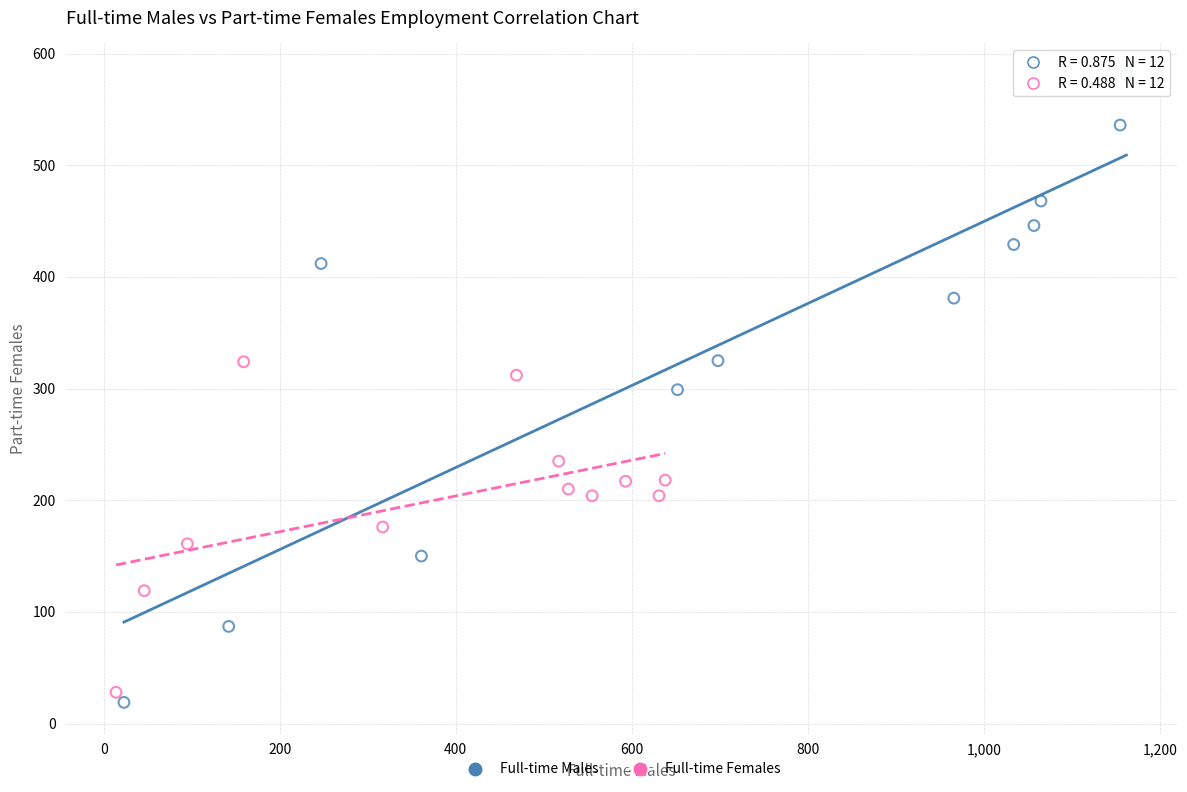

Which series contains the lowest Y value?

Full-time Males